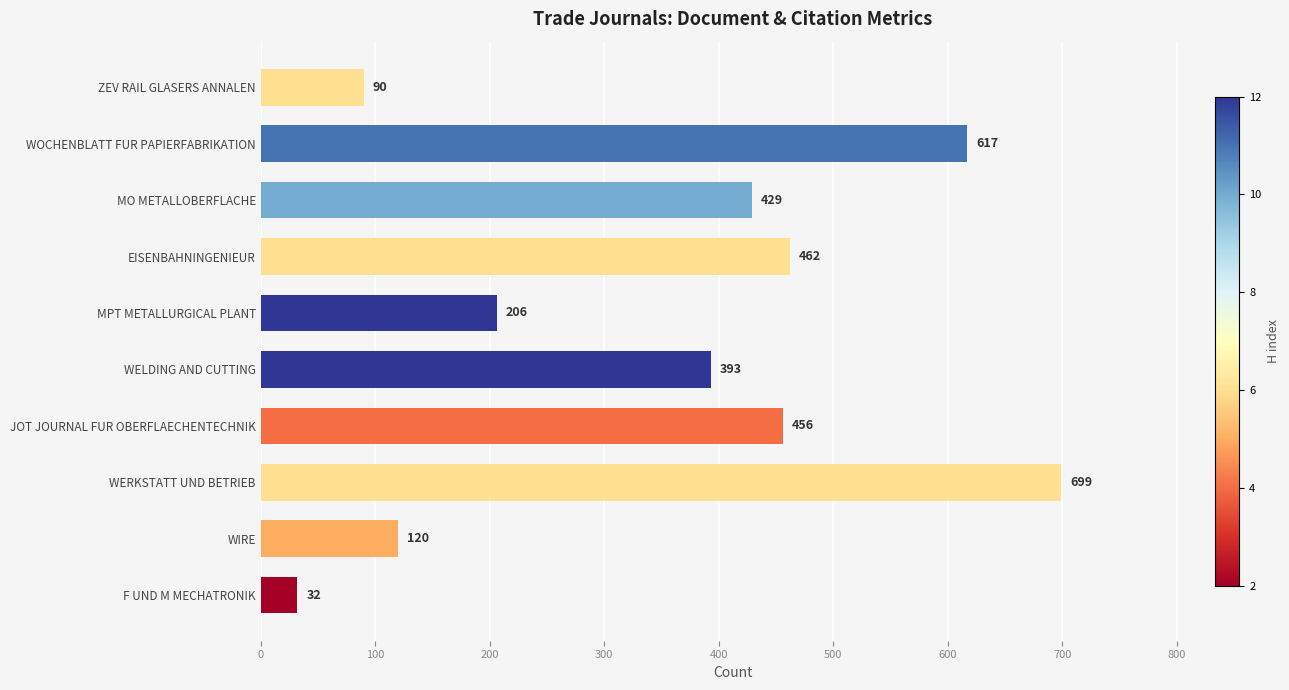

How many distinct data groups are displayed?

1